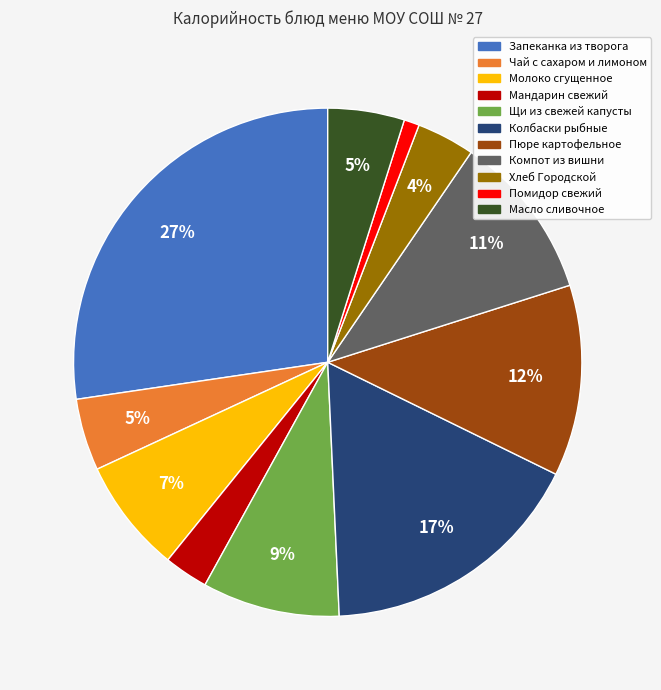

To the nearest percent, what is the difference between the Помидор свежий and Молоко сгущенное slice percentages?

6%